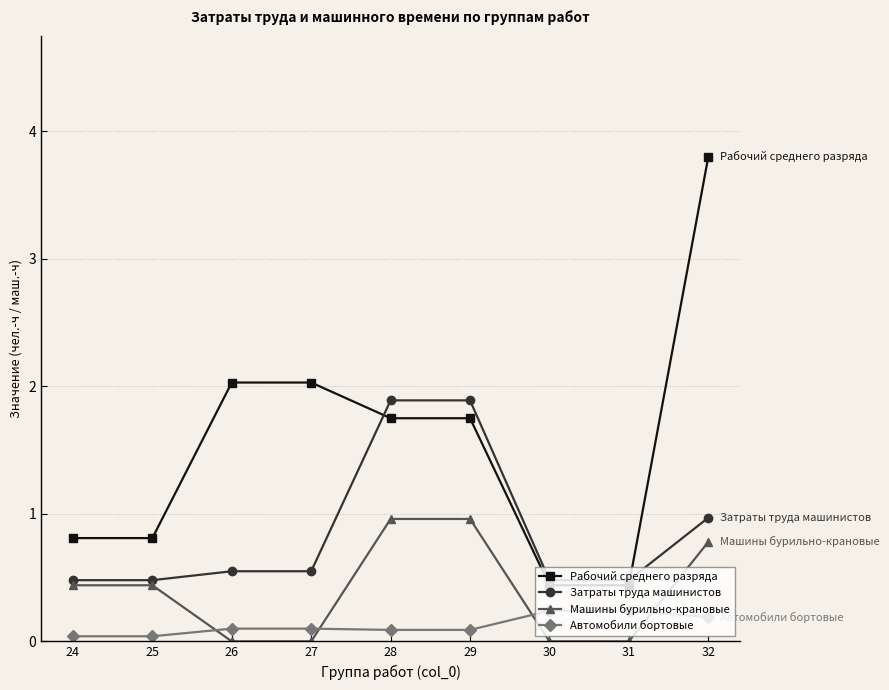

True or false: Машины бурильно-крановые and Затраты труда машинистов cross at least once.

False